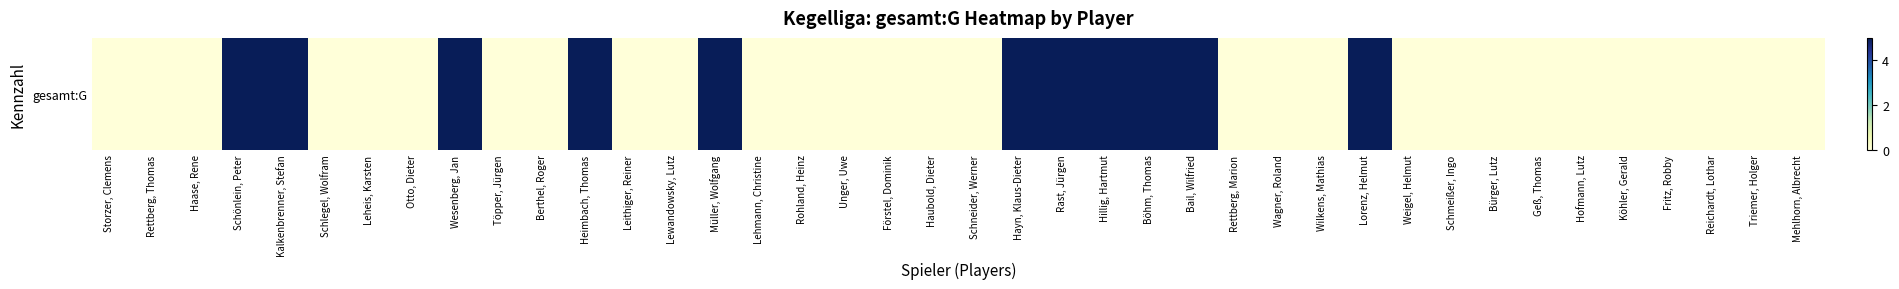

Is it true that the value at Bail, Wilfried is 5?

True